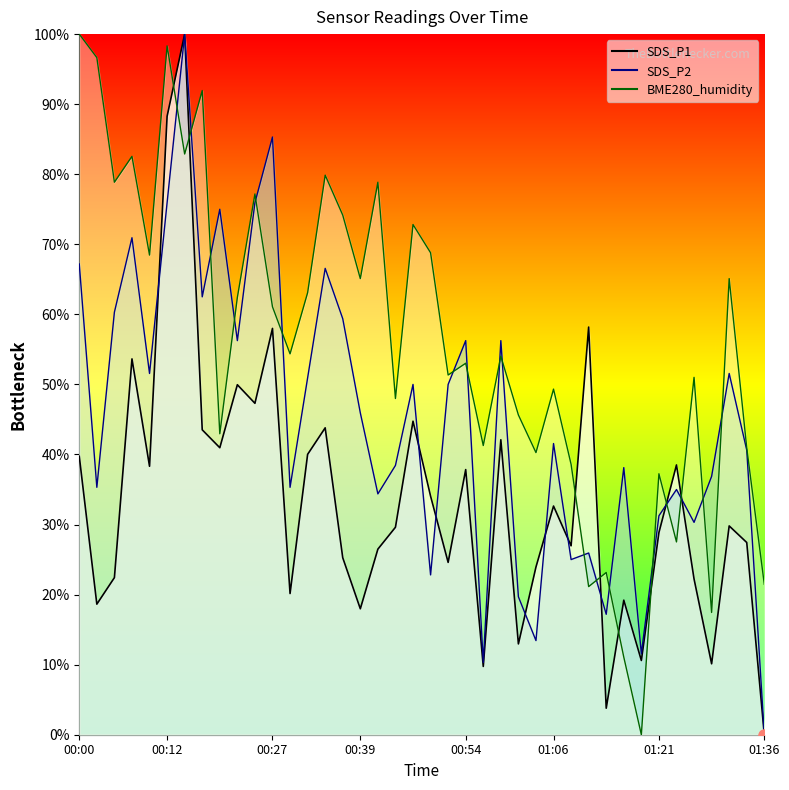

What is the total value across all series at 01:36?

21.5